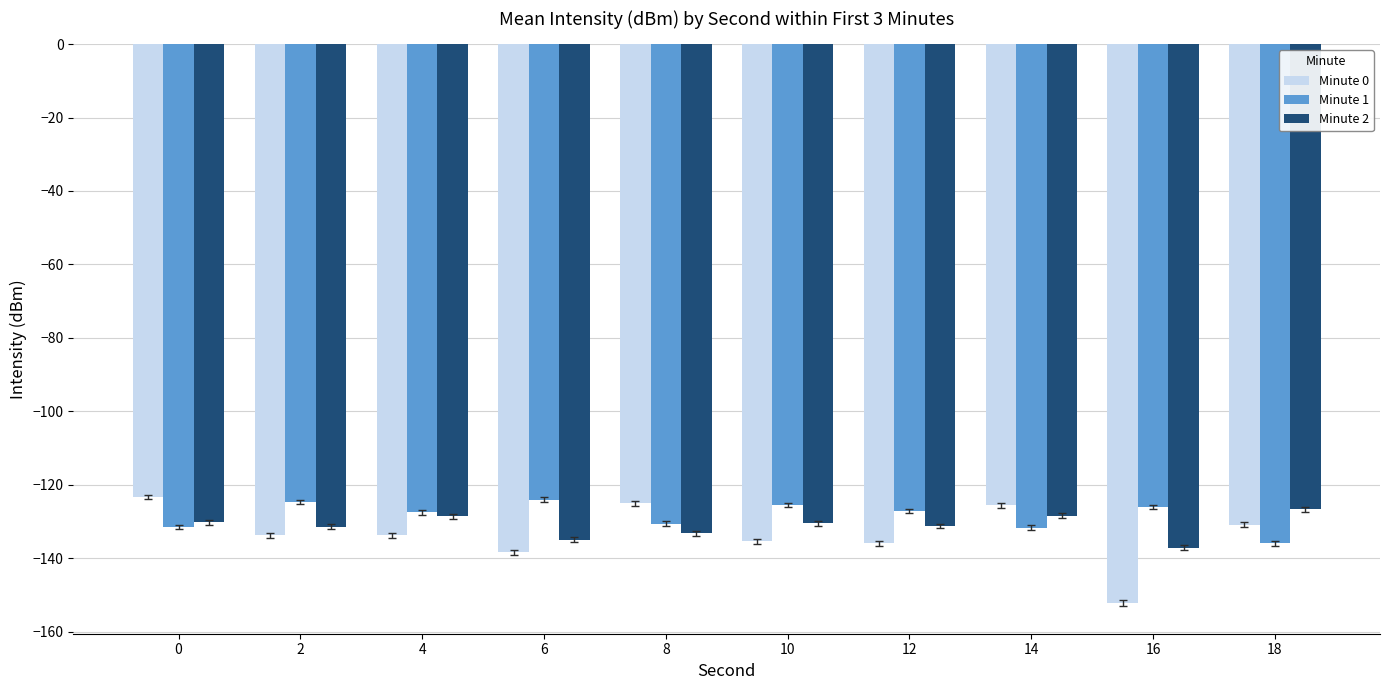

How many data points in Minute 0 are above -133?

4